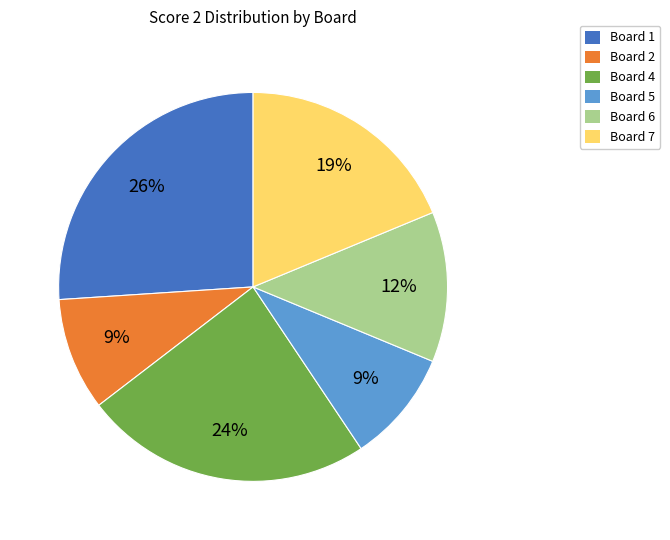

True or false: Board 5 accounts for 15% of the total.

False